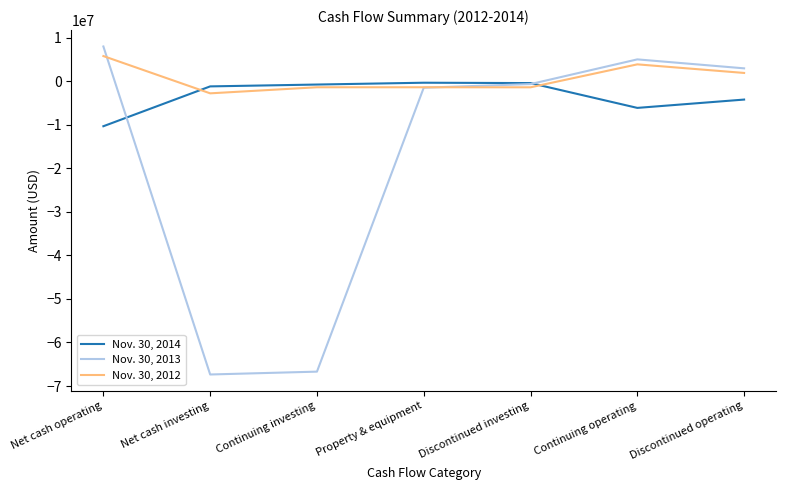

What is the sum of the Nov. 30, 2014 values at Net cash operating and Property & equipment?

-10674000